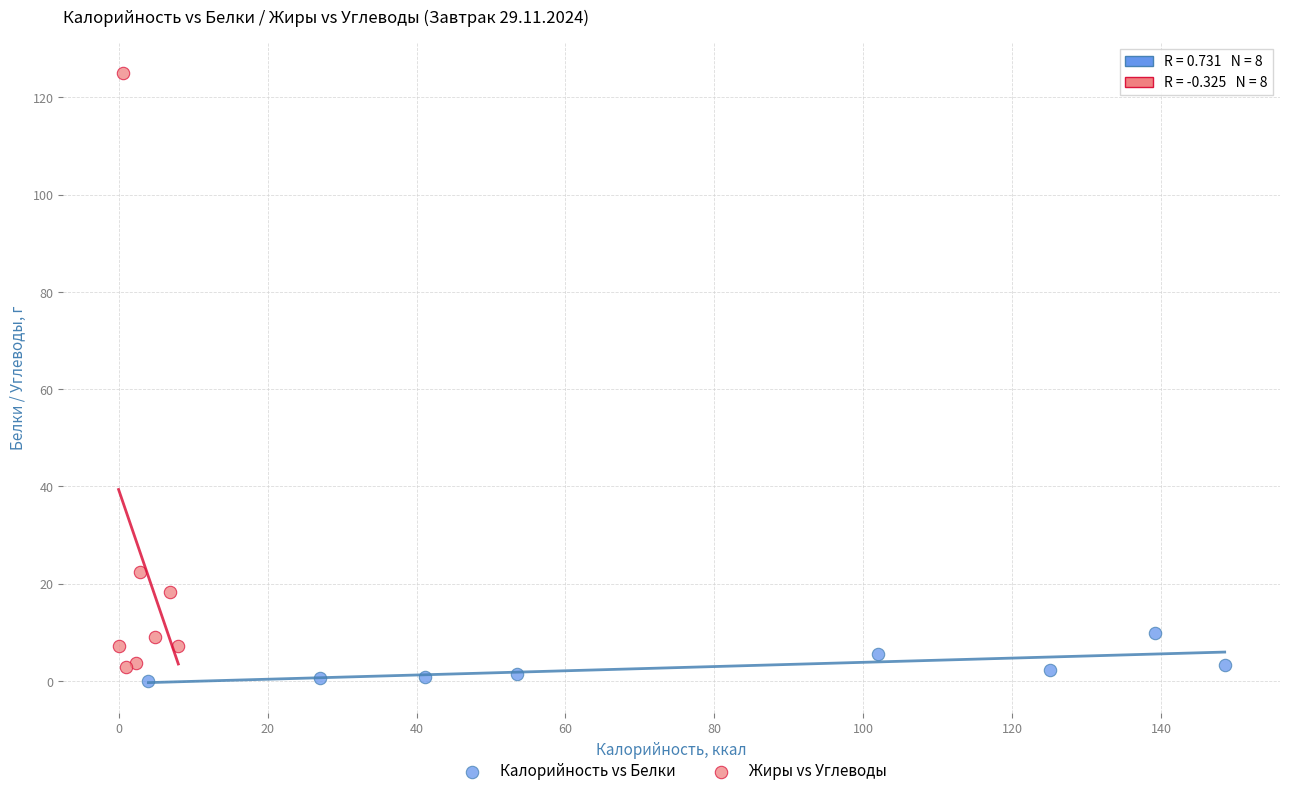

Which series contains the lowest Y value?

Калорийность vs Белки